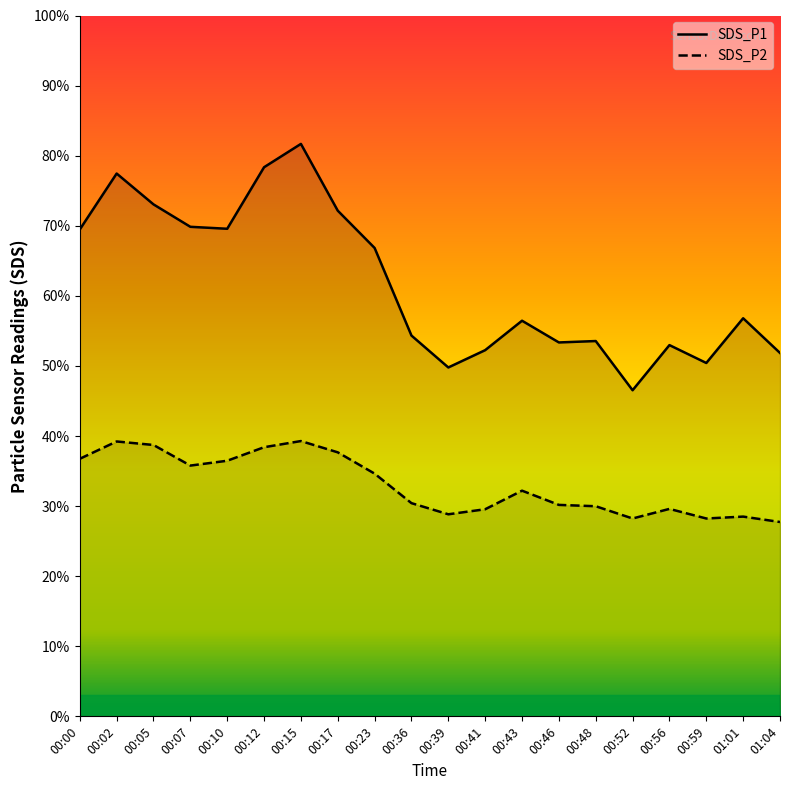

What position from the left is 00:00?

1